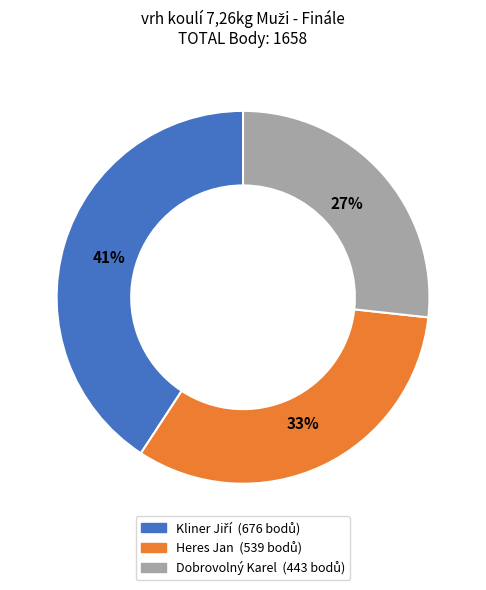

Is the sum of Heres Jan and Dobrovolný Karel greater than half?

Yes